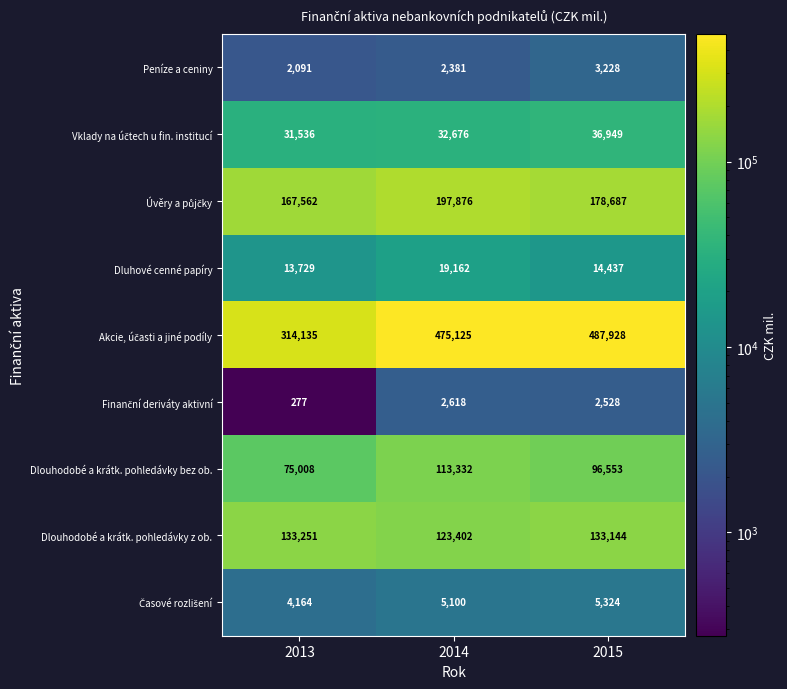

Which category has the lowest value in the Peníze a ceniny series?

2013